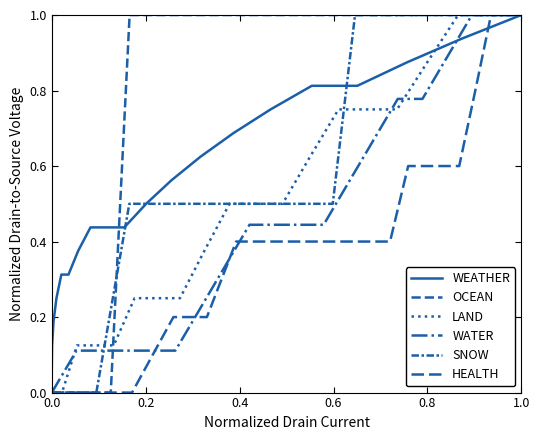

What is the value of the OCEAN point at the 8th from the left?

1.0